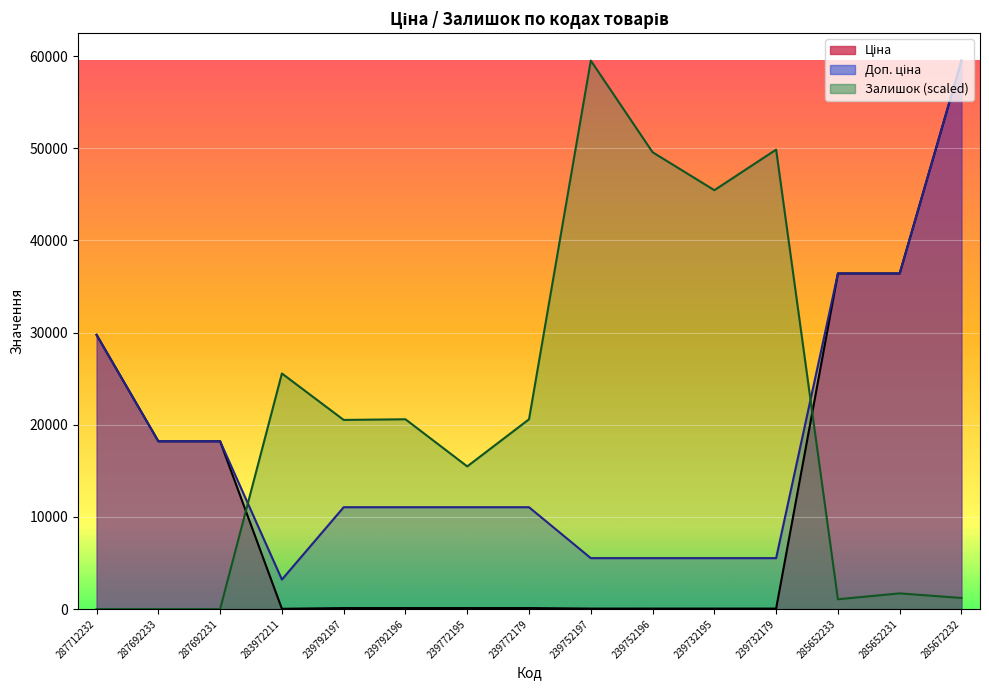

List the series in order of their peak value, lowest first.

Ціна, Доп. ціна, Залишок